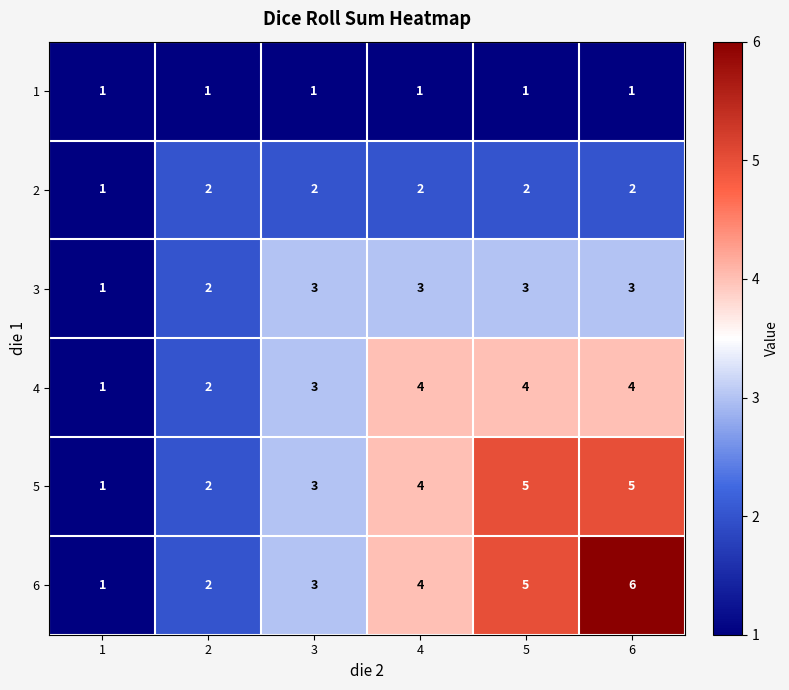

Which category has the highest value across all series?

6